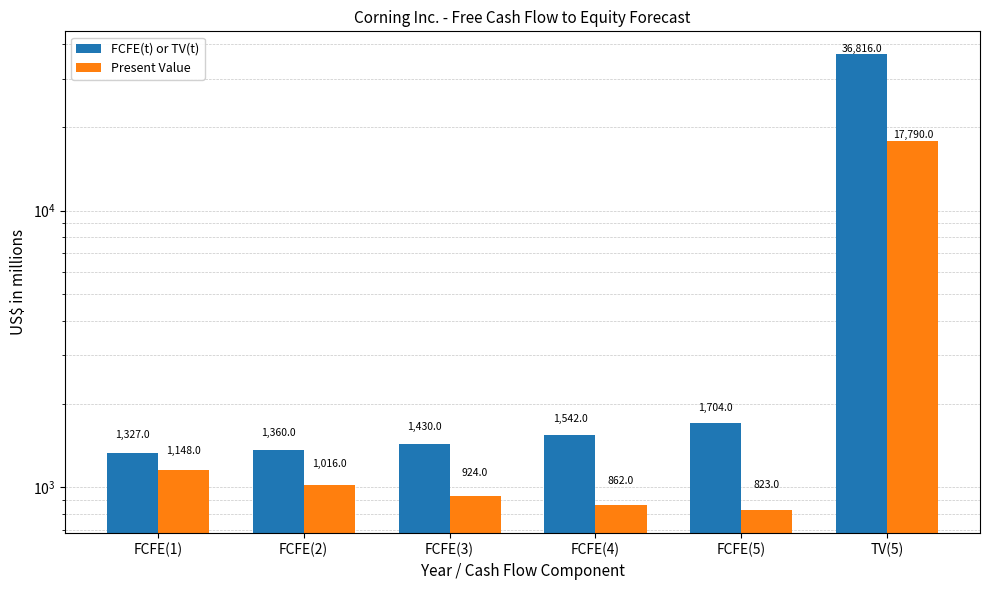

At which label does FCFE(t) or TV(t) first exceed 1542?

FCFE(5)